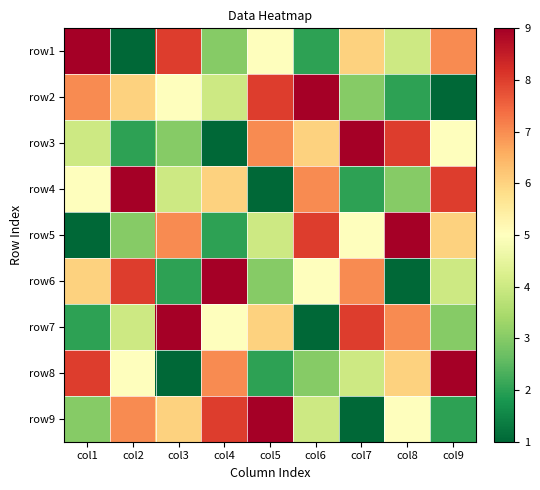

Count the number of categories in the chart.

9